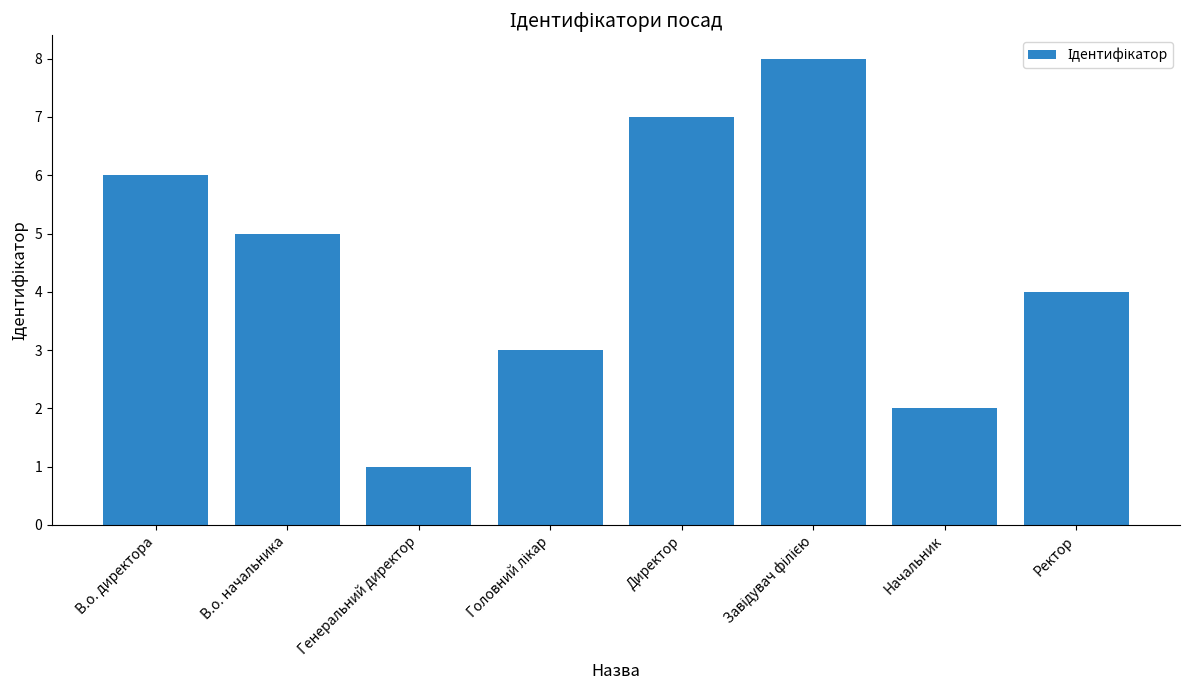

Approximately how many times larger is the value at В.о. директора compared to Генеральний директор?

6.0